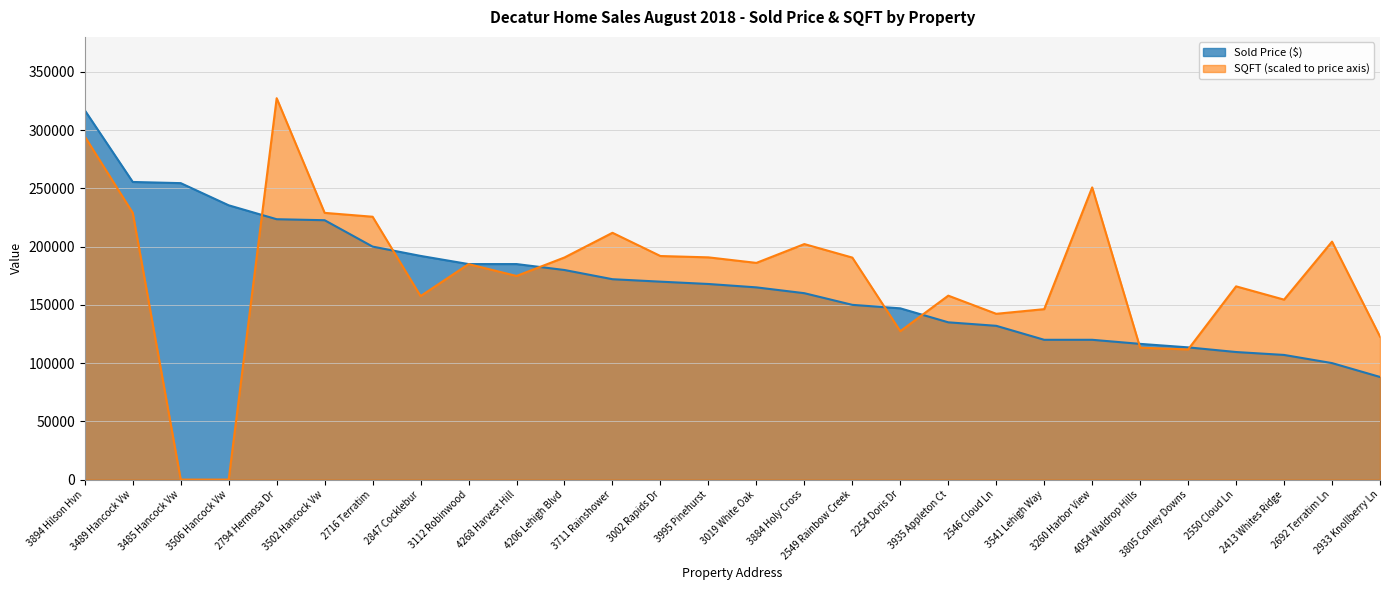

Which series has the largest range (max minus min)?

SQFT